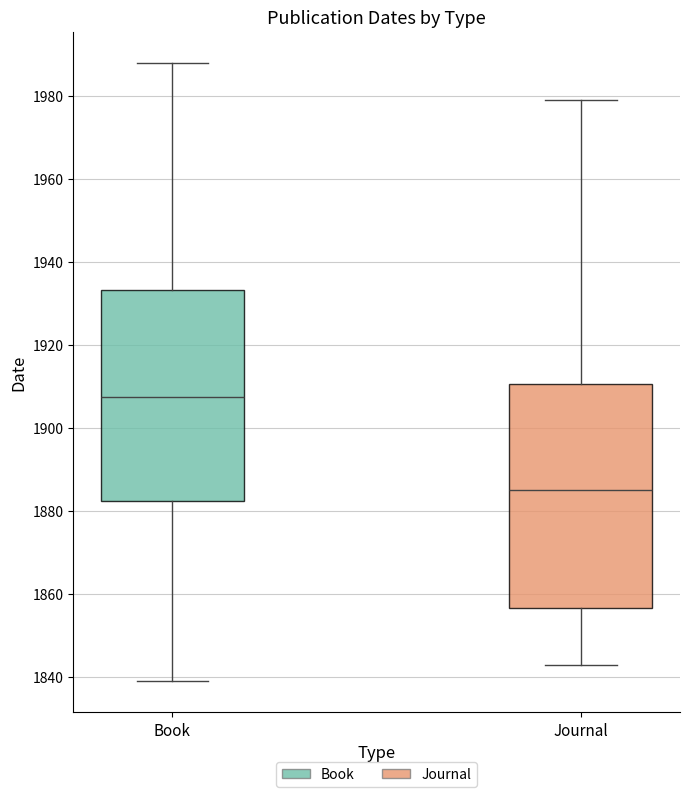

Reading left to right, read every box against the y-axis: the position of its median line, the range the box covers, and the ends of its whiskers. The values are not printed on the chart, so give them approximately, as read against the axis.

Book: median 1908, box 1882 to 1934, whiskers 1840 to 1988
Journal: median 1886, box 1856 to 1910, whiskers 1844 to 1980